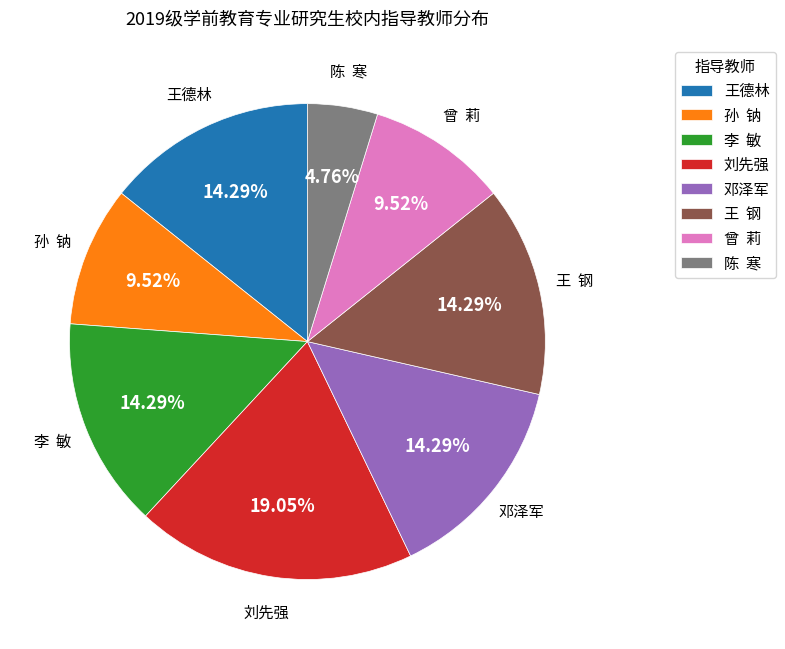

Which has a higher value, 曾 莉 or 李 敏?

李 敏